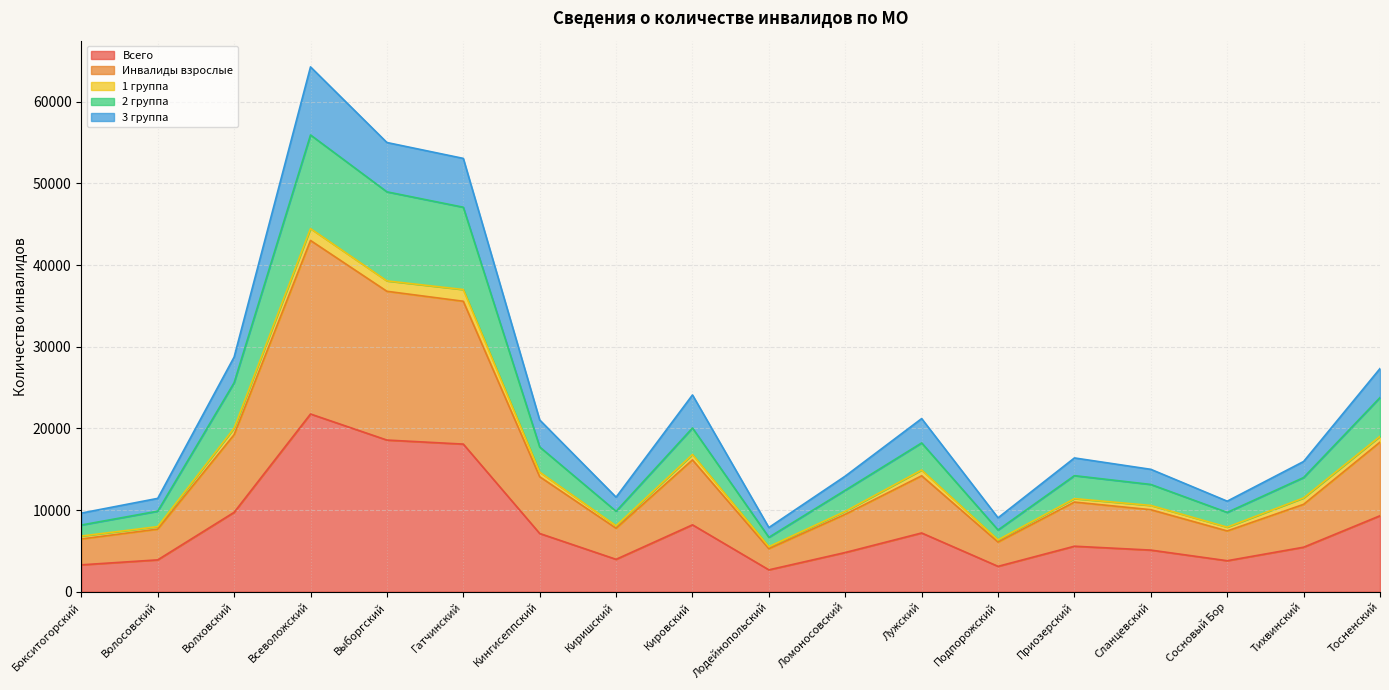

What is the maximum value shown in the chart?

64272